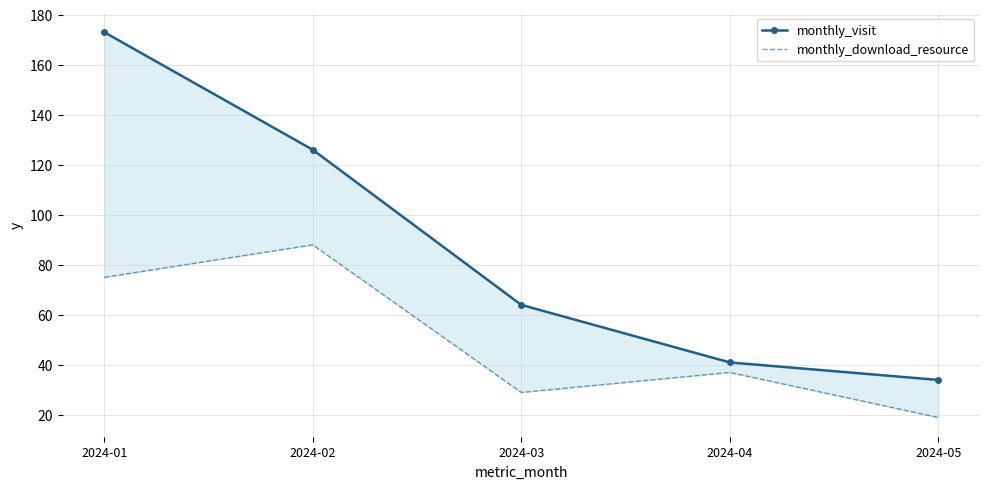

At which category is the sum across all series the highest?

2024-01